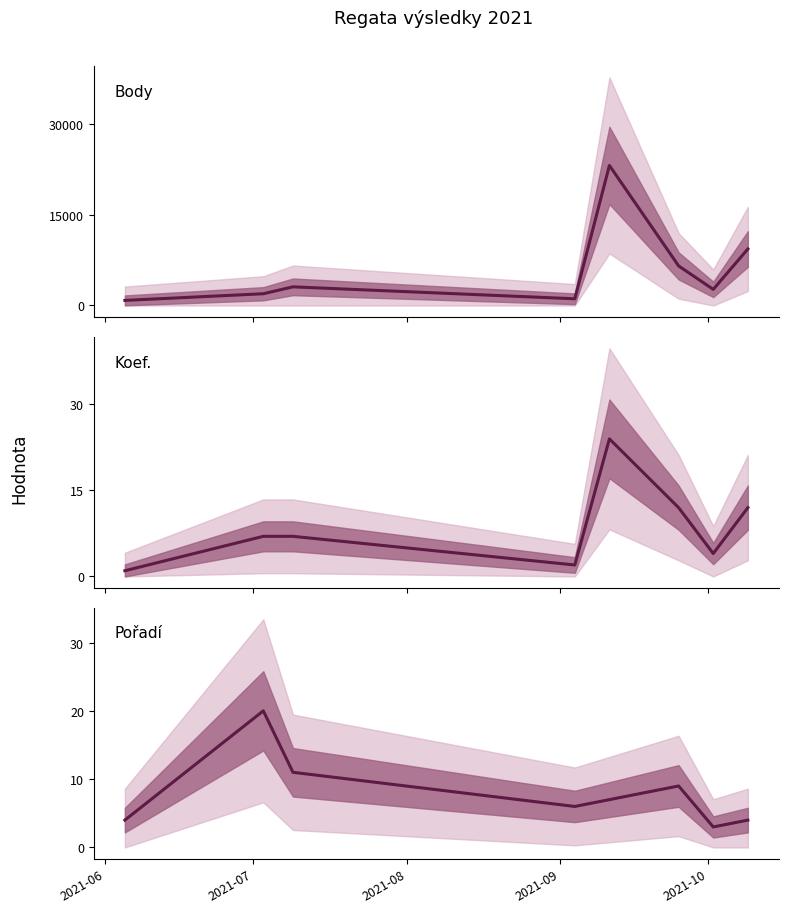

Which series has the largest range (max minus min)?

Body